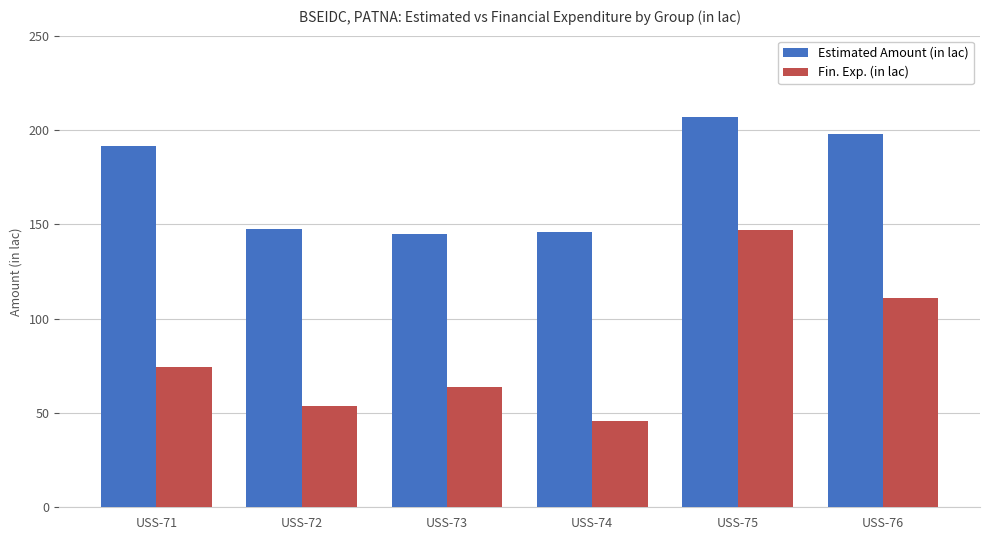

What is the smallest value displayed?

45.6